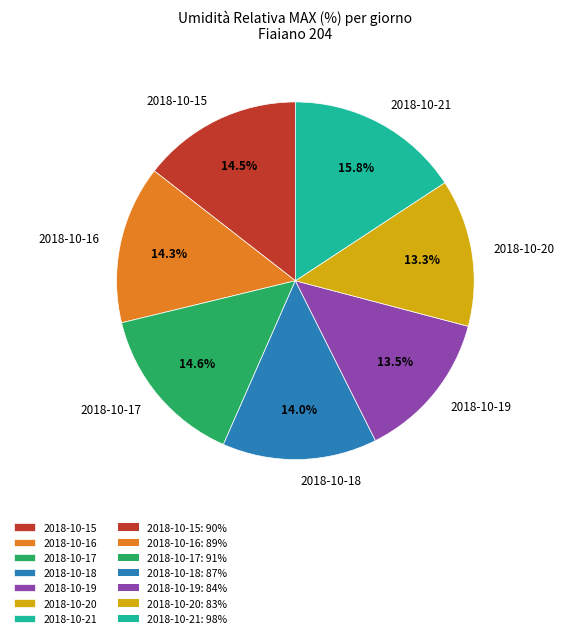

Is it true that 2018-10-20 is 13% of the pie?

True